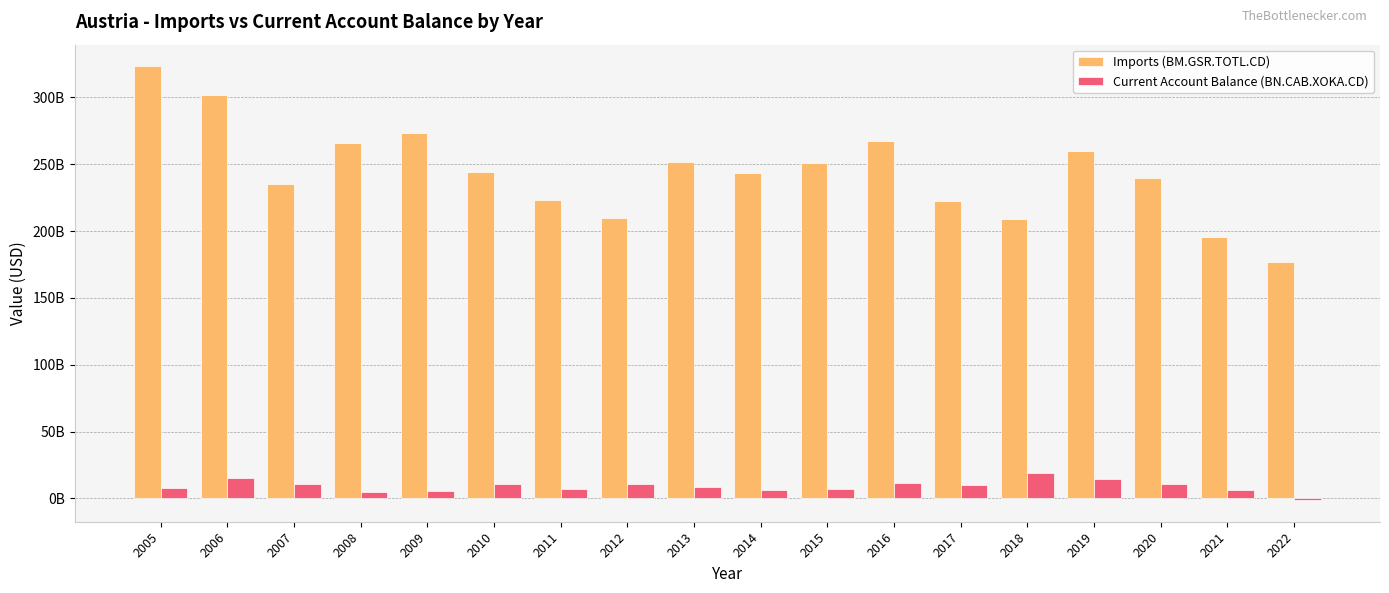

The value of Imports (BM.GSR.TOTL.CD) at 2005 is 173596604895.5. True or false?

False